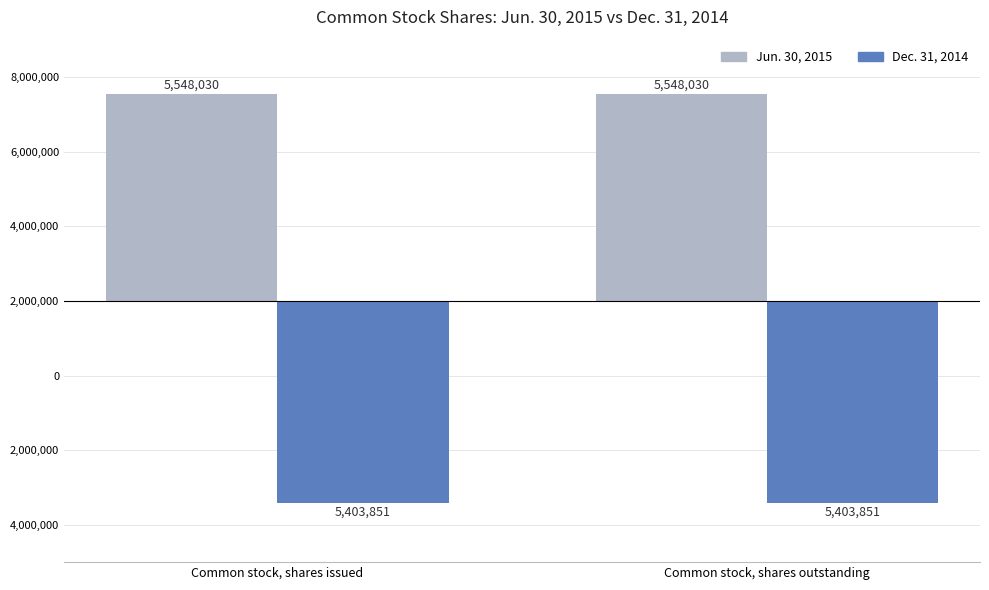

At which category is the sum across all series the highest?

Common stock, shares issued